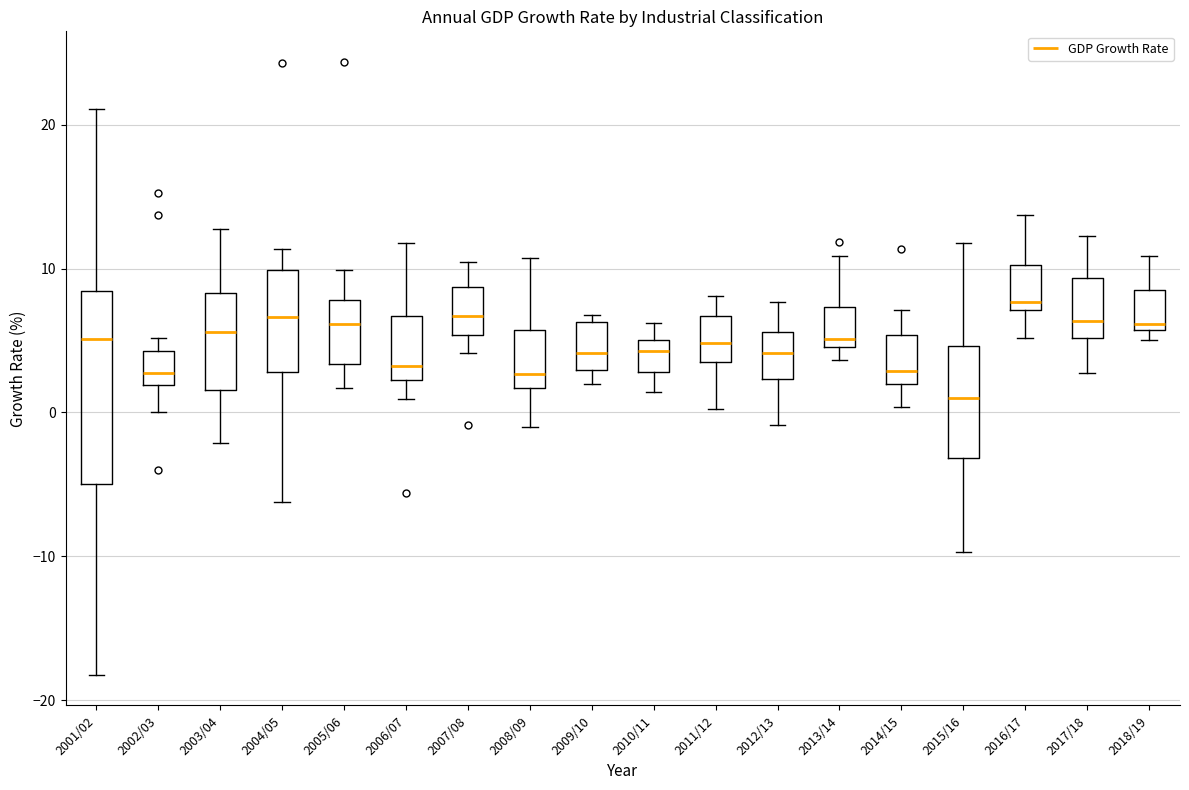

Comparing the boxes themselves (not the whiskers), which one is the tallest?

2001/02